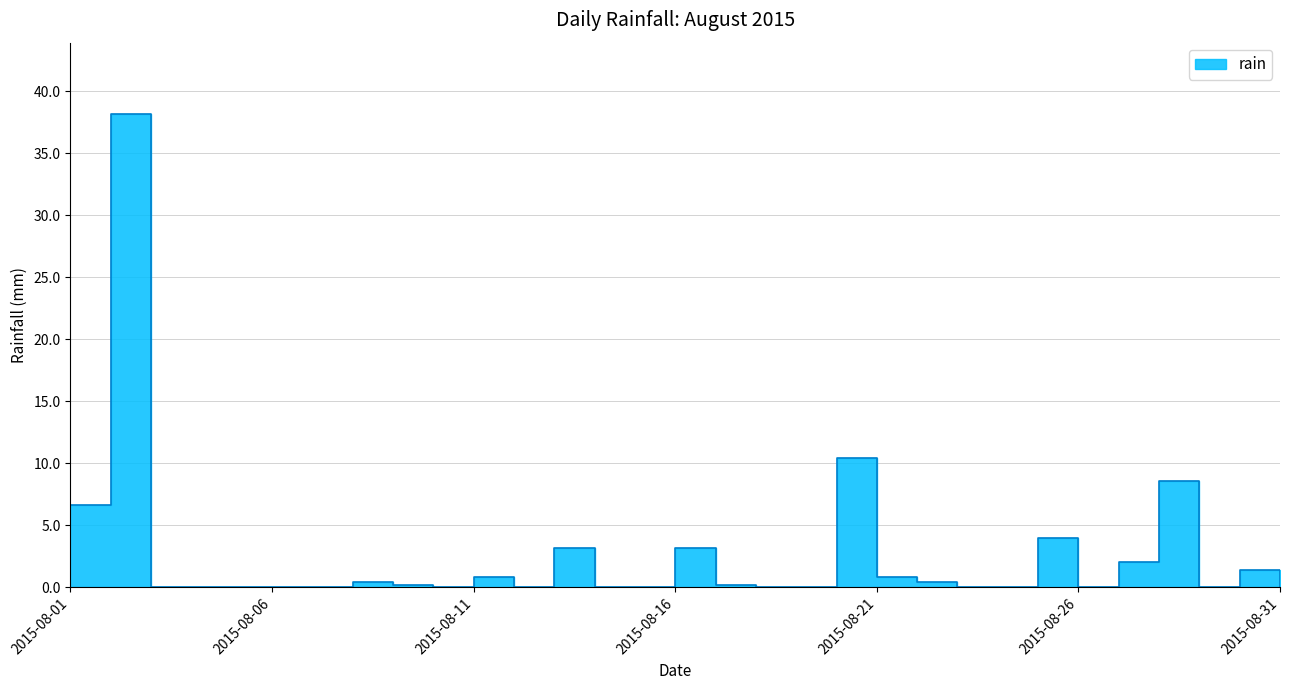

Where is the data nearest to the value 19?

2015-08-20